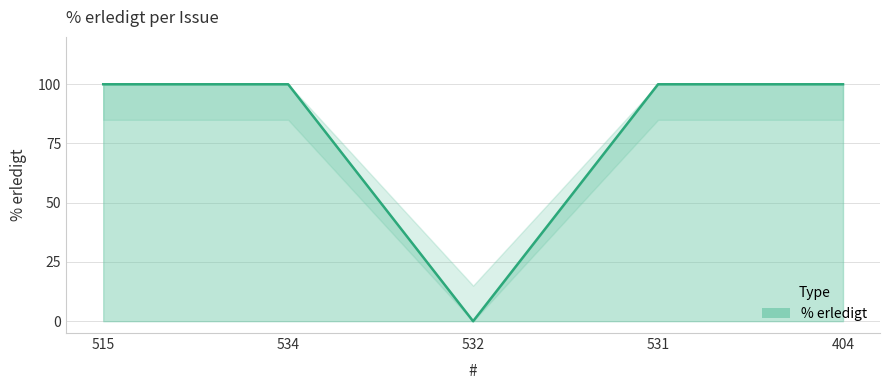

The chart shows a value of 0 at 532. True or false?

True